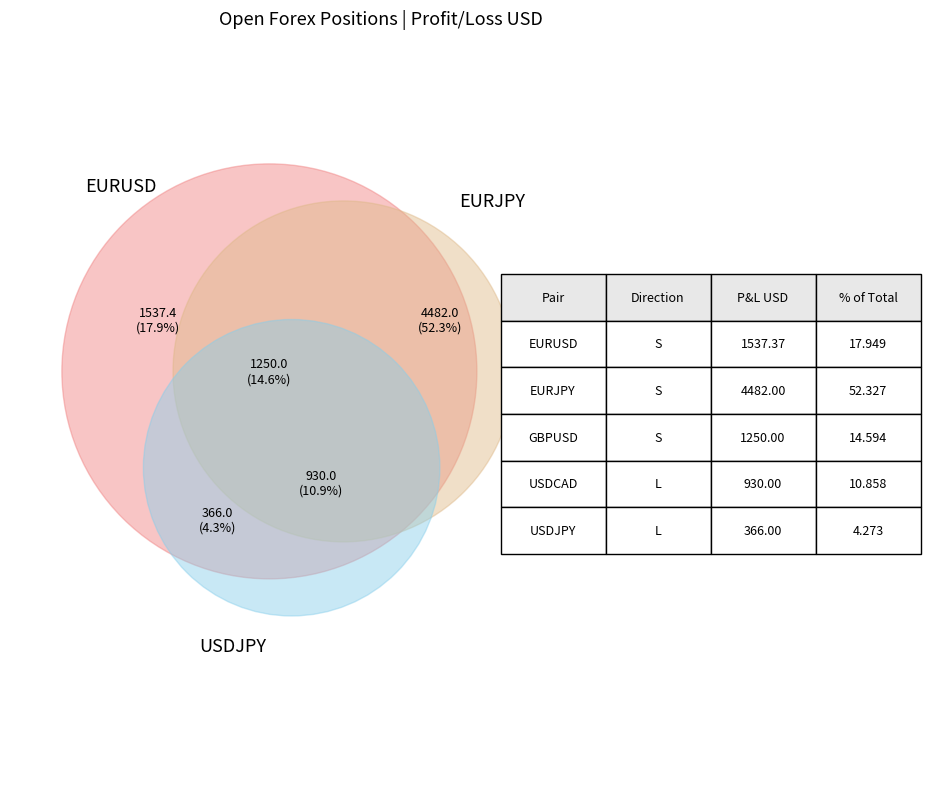

Which slice is the largest?

EURJPY